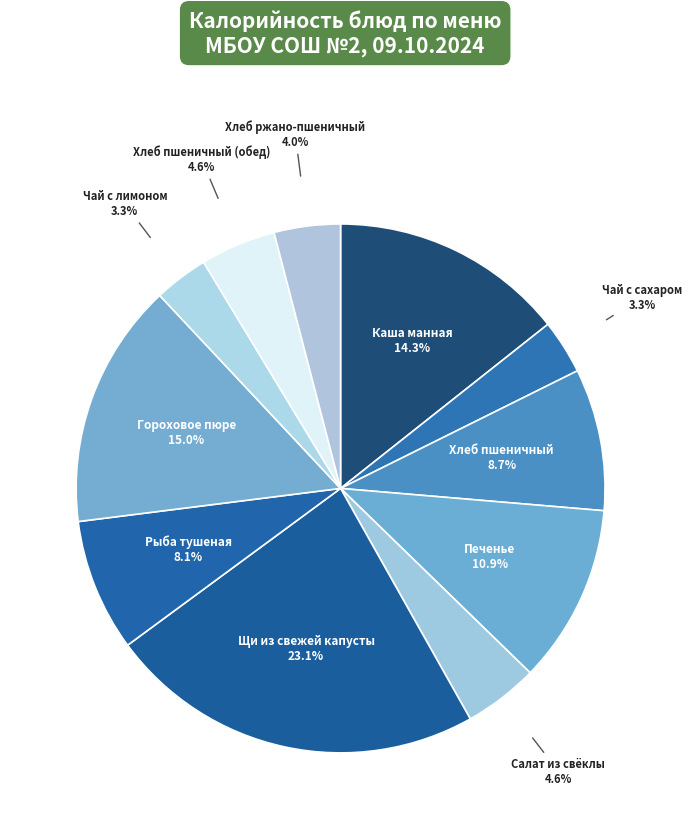

To the nearest percent, what is the combined percentage of Хлеб пшеничный and Хлеб ржано-пшеничный?

13%